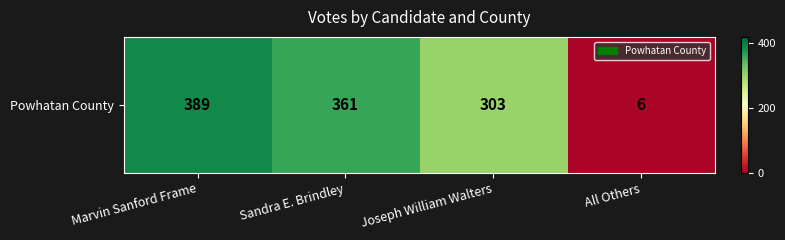

What is the maximum value shown in the chart?

389